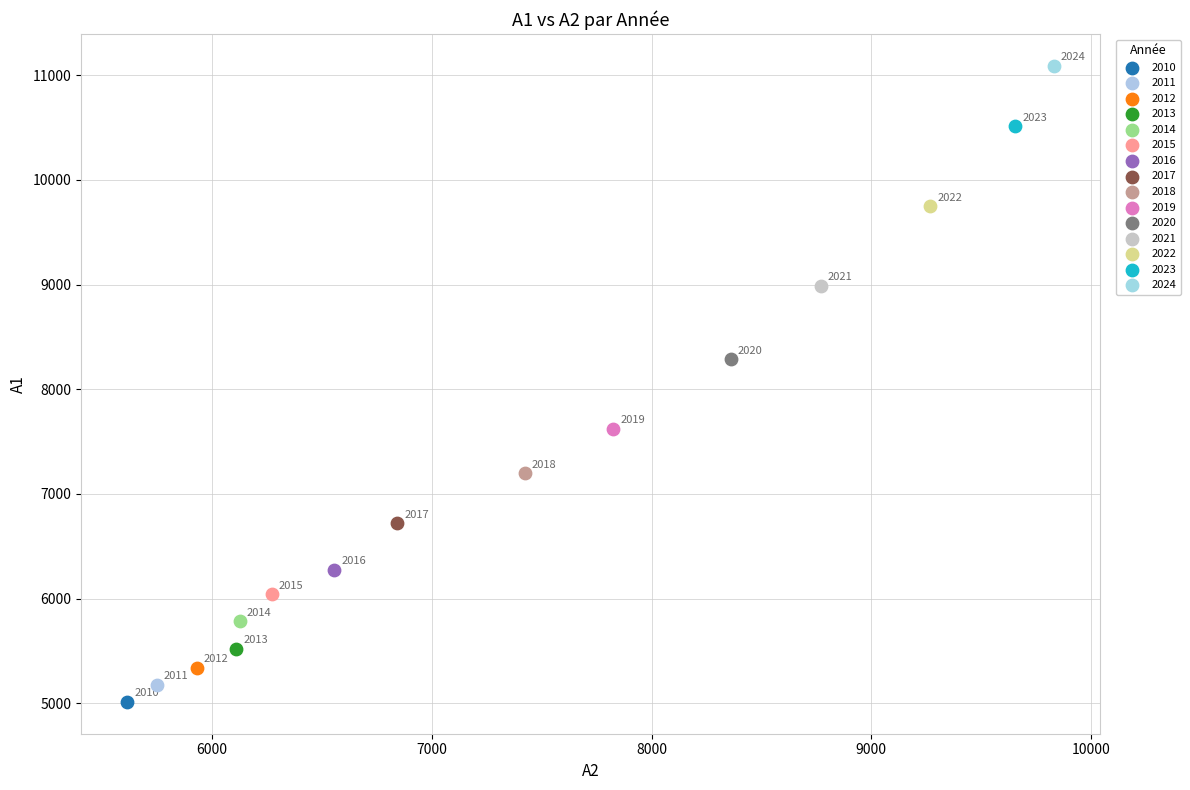

Which series reaches the minimum Y coordinate?

2010